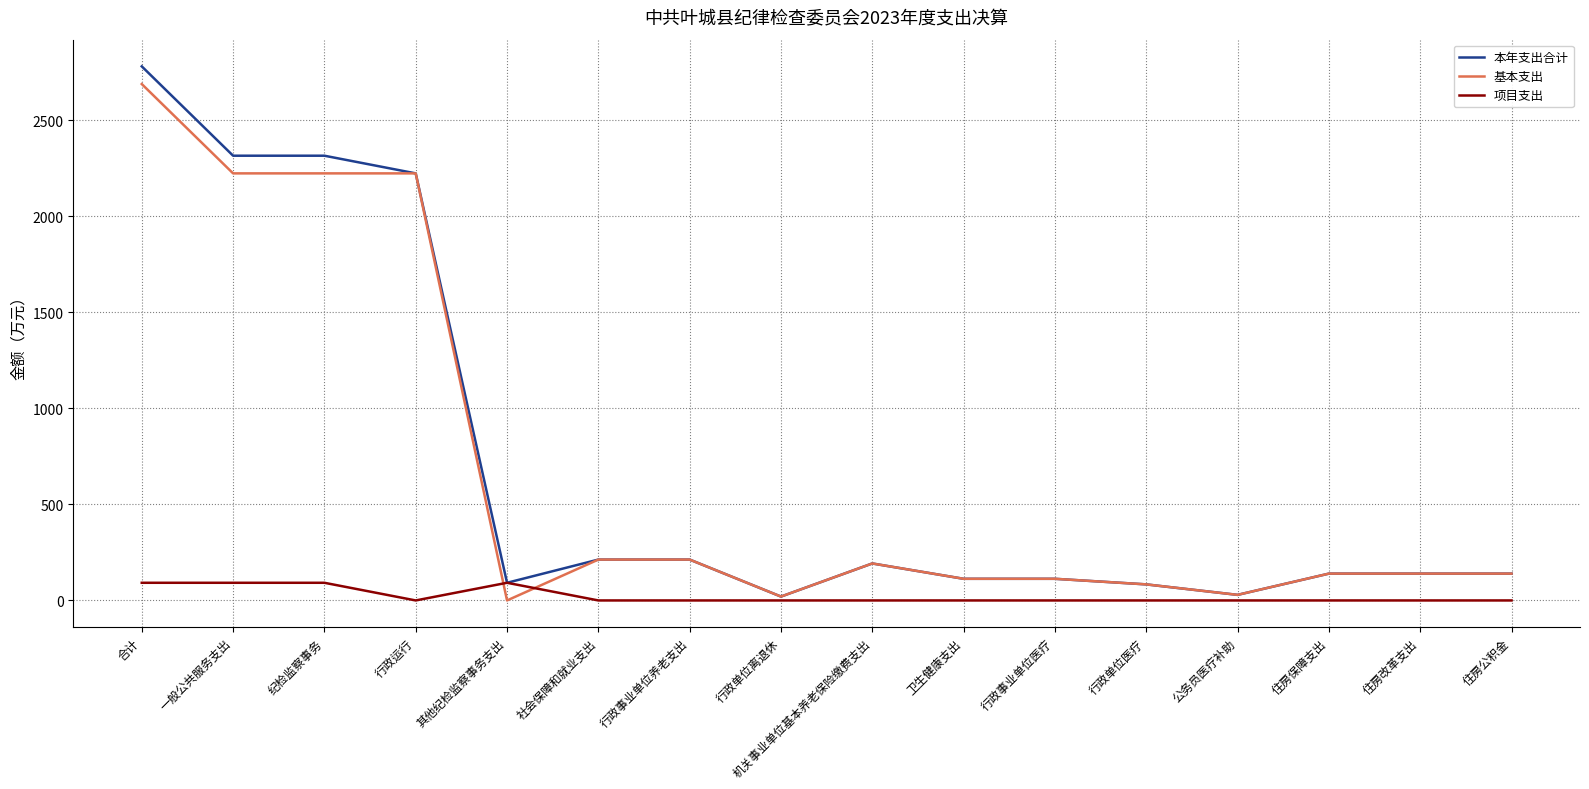

Which label corresponds to the largest value in the chart?

合计